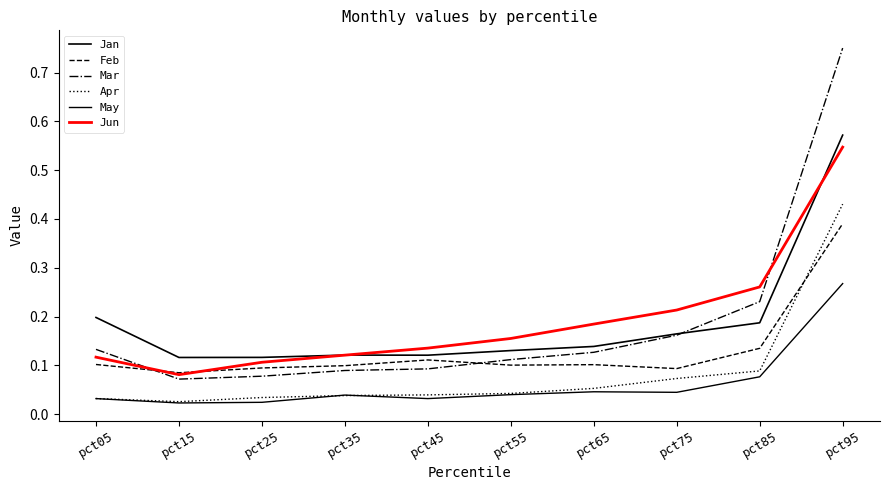

Rank the categories by Mar value from lowest to highest.

pct15, pct25, pct35, pct45, pct55, pct65, pct05, pct75, pct85, pct95